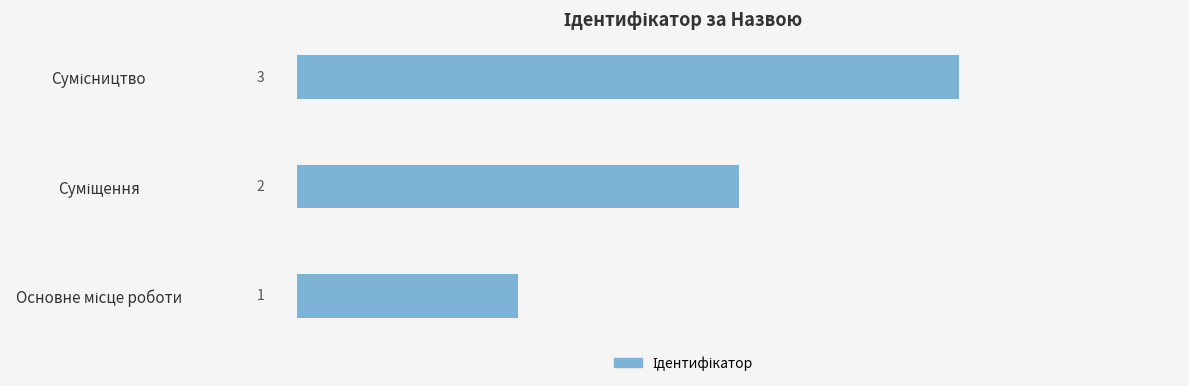

Count the values in the range 1 to 3.

3